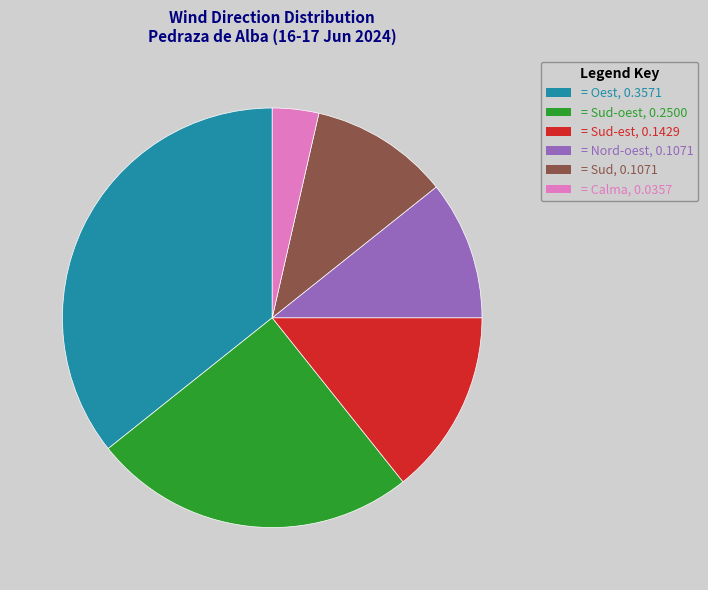

Does any single category account for the majority?

No